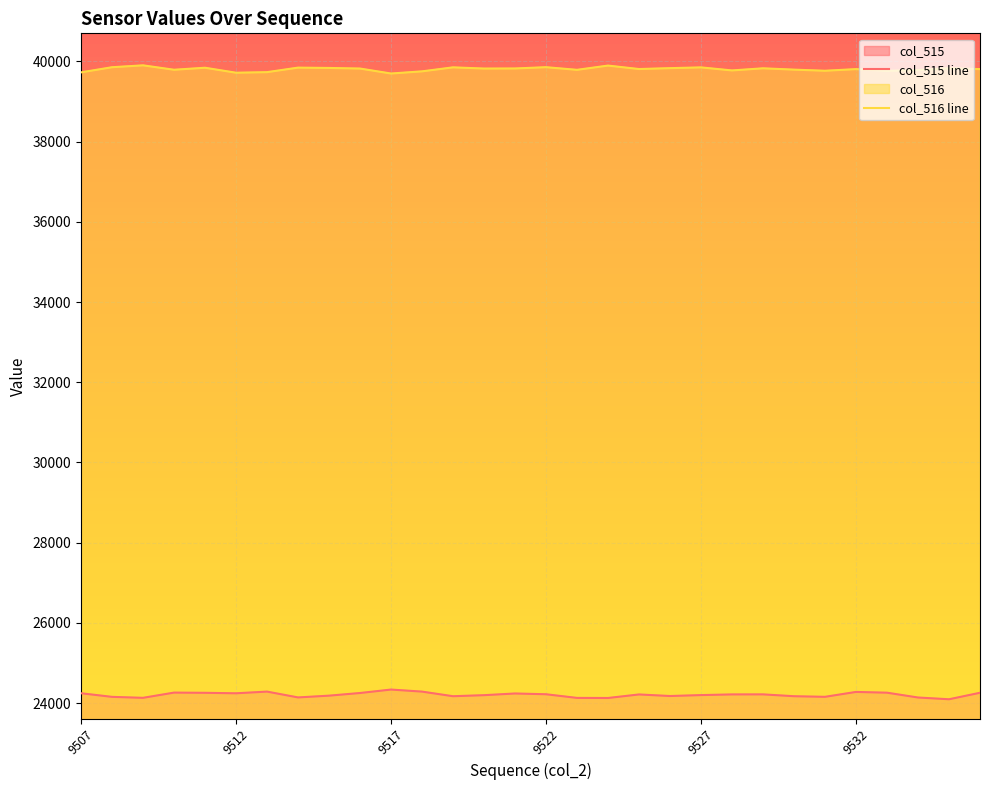

True or false: col_516 and col_515 cross at least once.

False